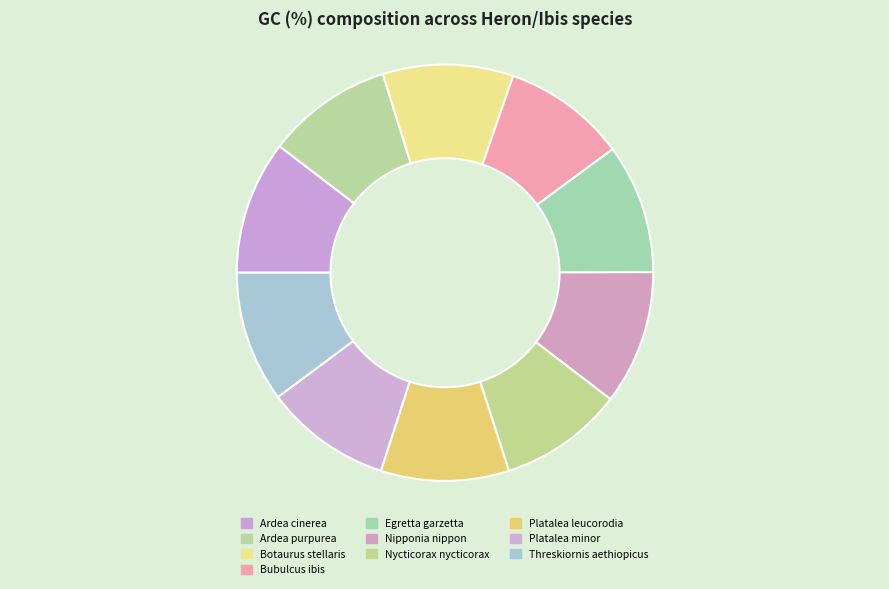

Count the number of slices in the pie.

10